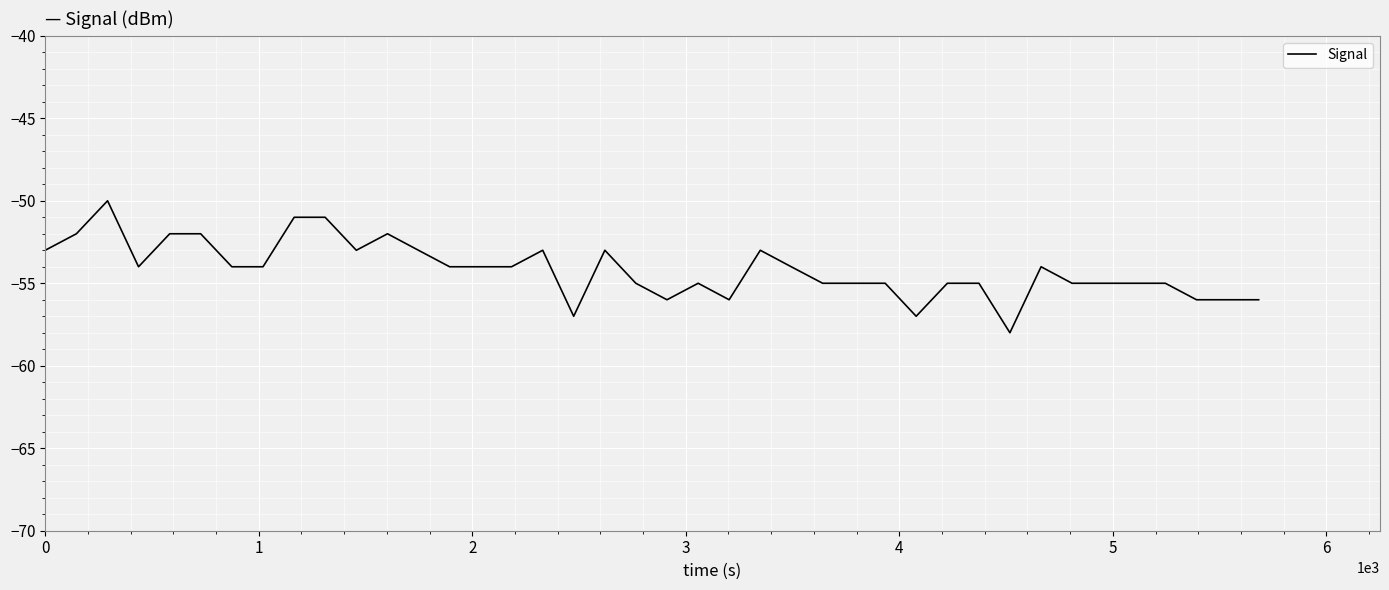

What is the minimum value shown in the chart?

-58